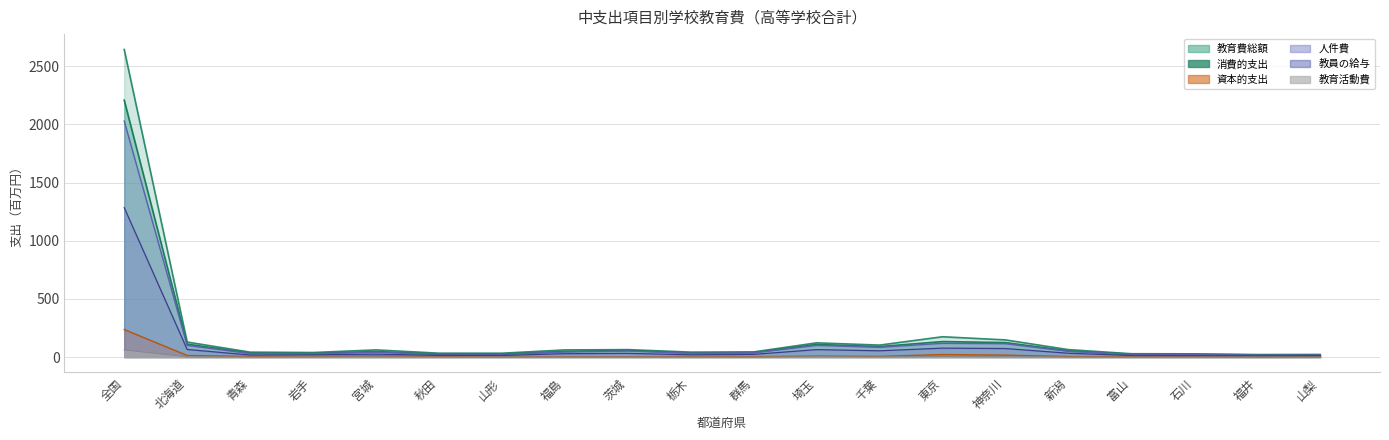

What is the value of the 人件費 point at the 11th from the left?

36.7